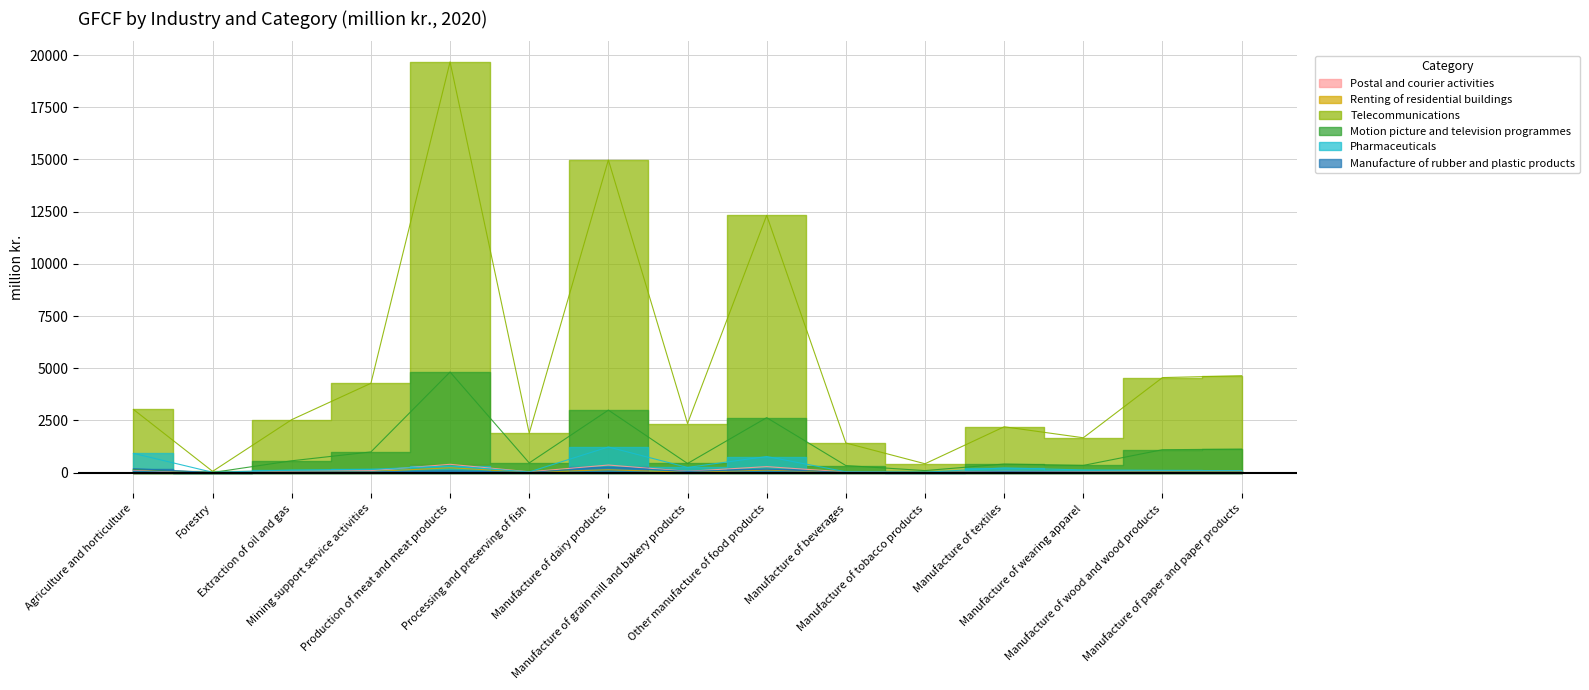

What position from the right is Production of meat and meat products?

11